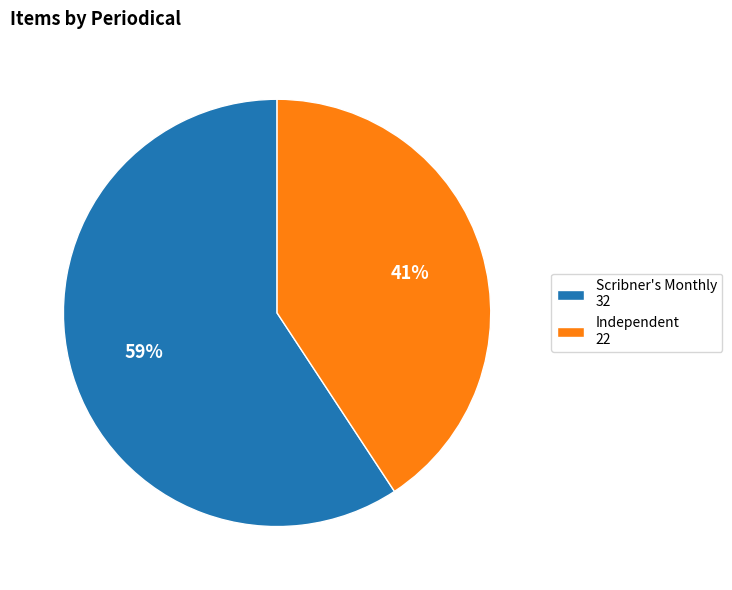

To the nearest percent, what percentage of the pie is Scribner's Monthly?

59%